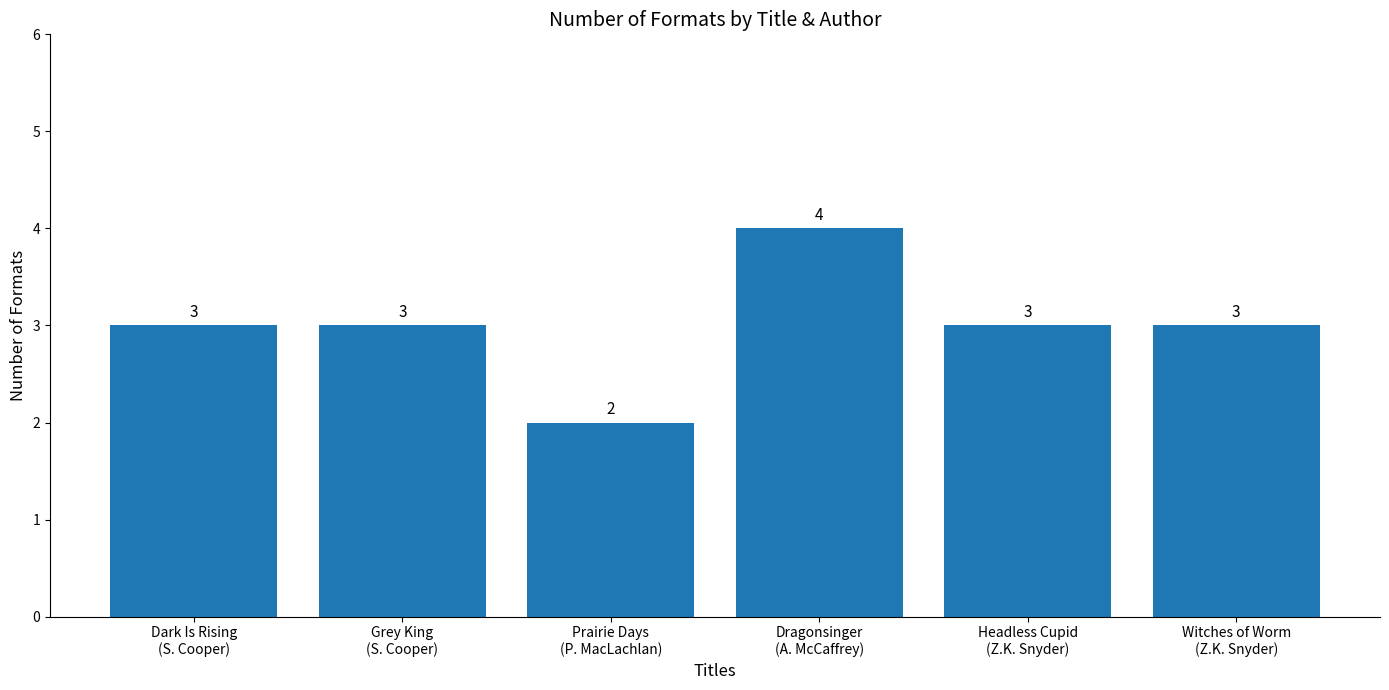

What is the difference between the second highest and minimum values?

1